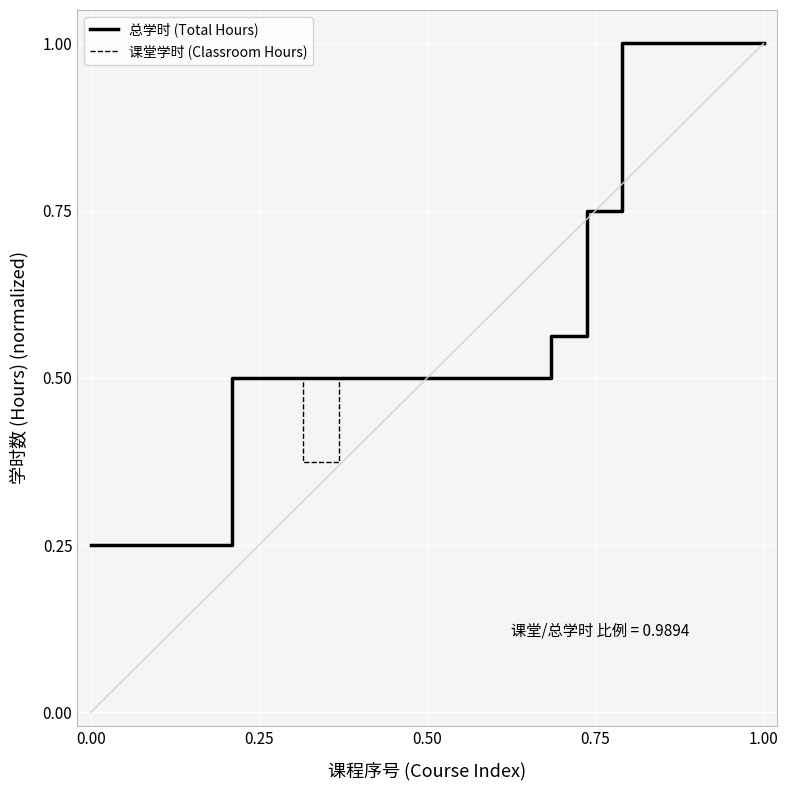

What is the highest value of the 课堂学时 (Classroom Hours) series?

1.0